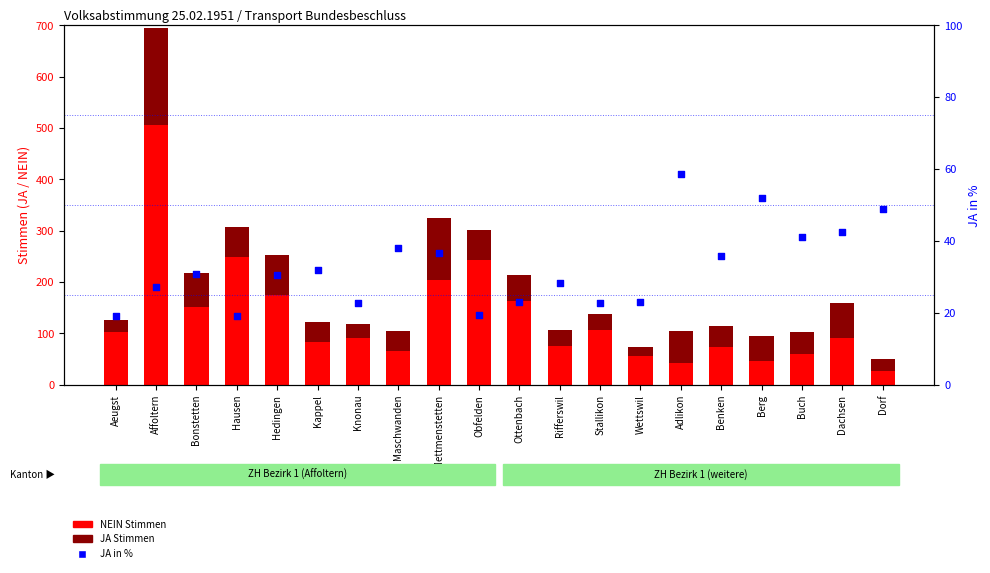

What are all the series names shown in the legend?

NEIN Stimmen, JA Stimmen, JA in %